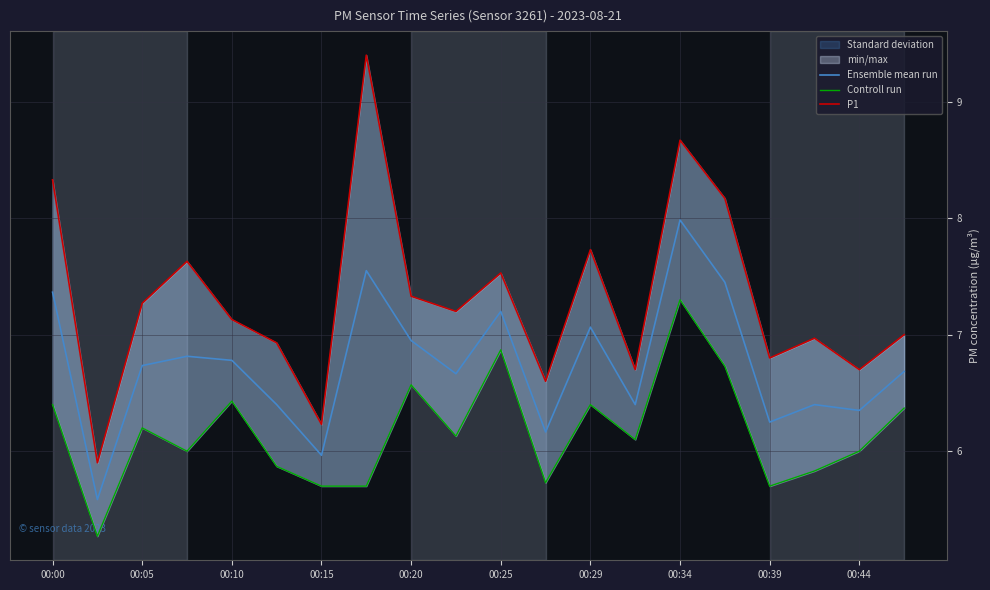

What is the average value of the P1 series?

7.3